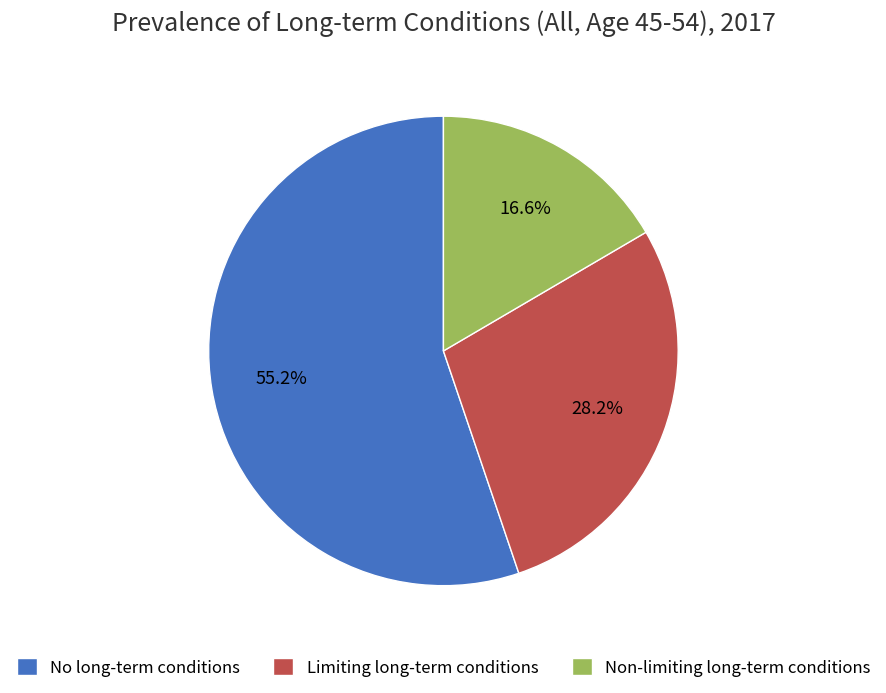

What percentage is the No long-term conditions slice, to the nearest percent?

55%